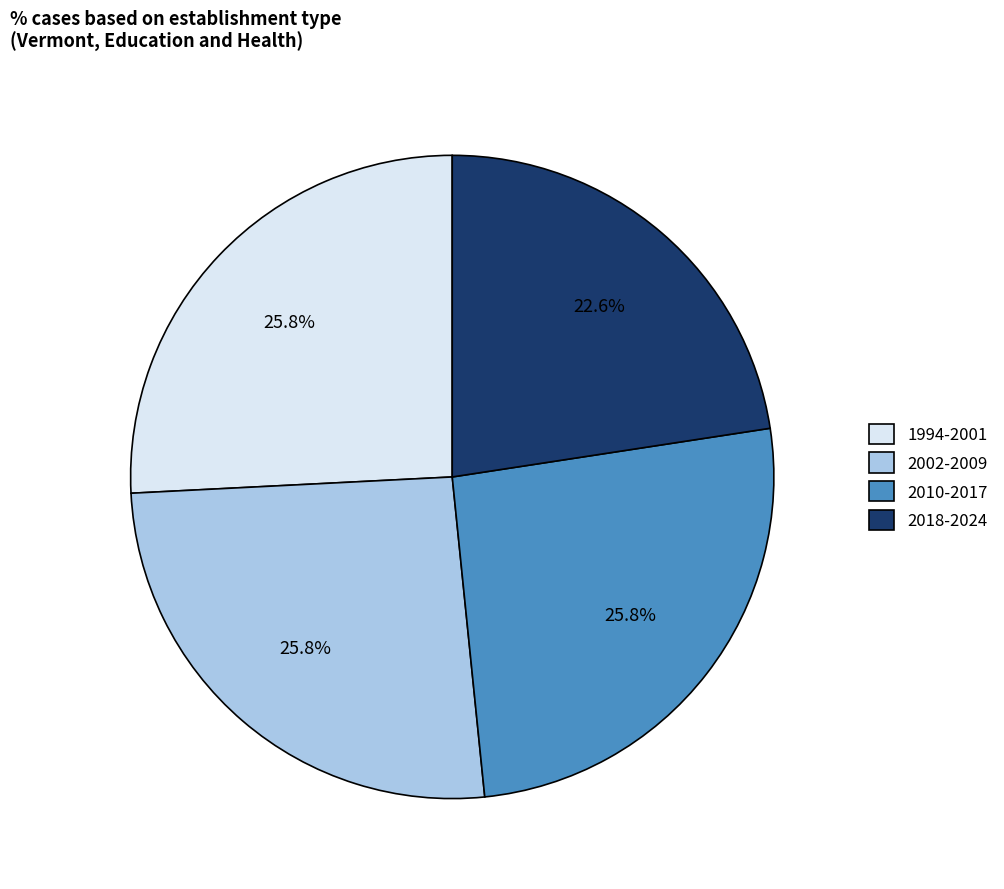

What is the ratio of the value at 2018-2024 to the value at 2002-2009?

0.9